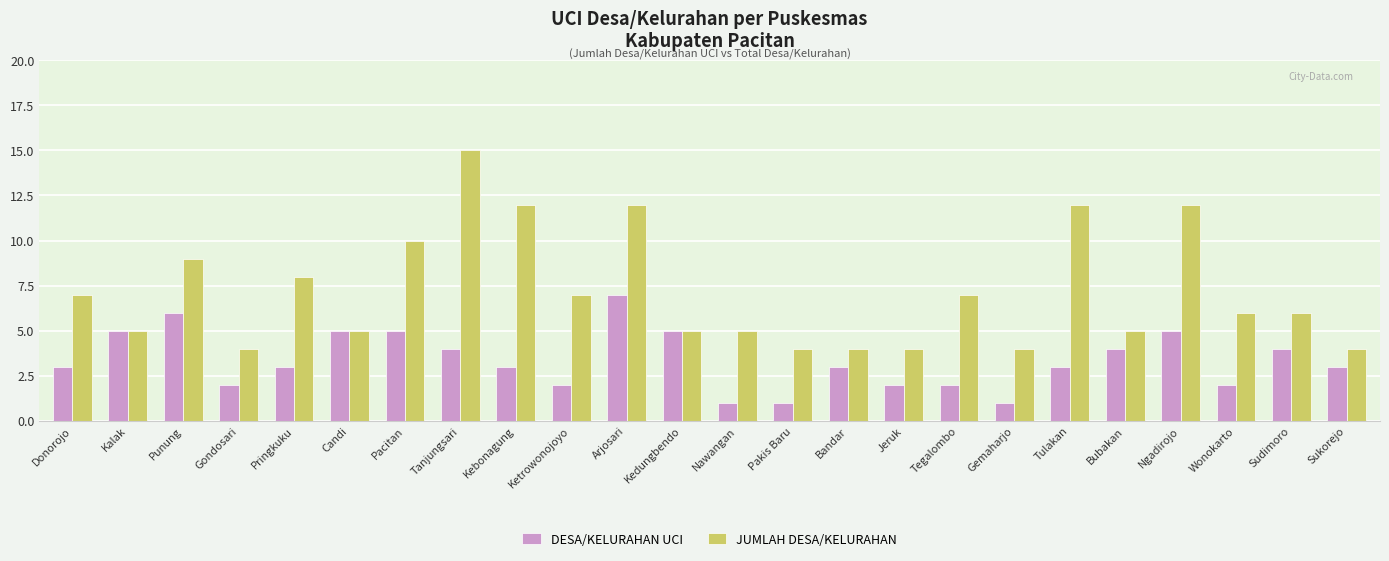

At Pacitan, list the series in order from smallest to largest.

DESA/KELURAHAN UCI, JUMLAH DESA/KELURAHAN